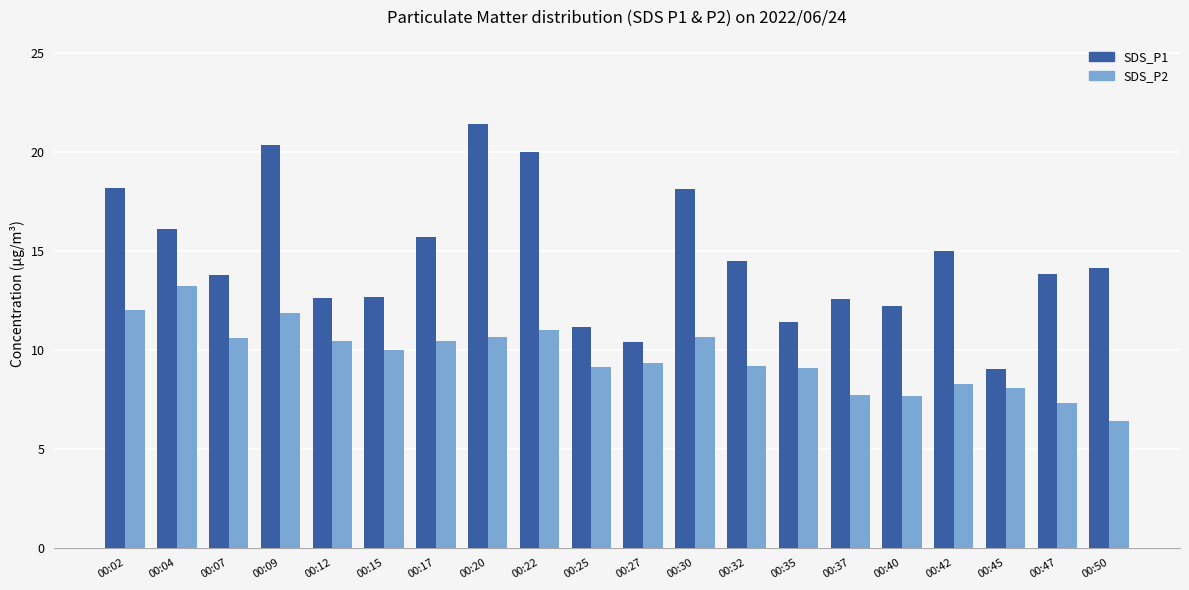

At which label does SDS_P2 reach its peak?

00:04